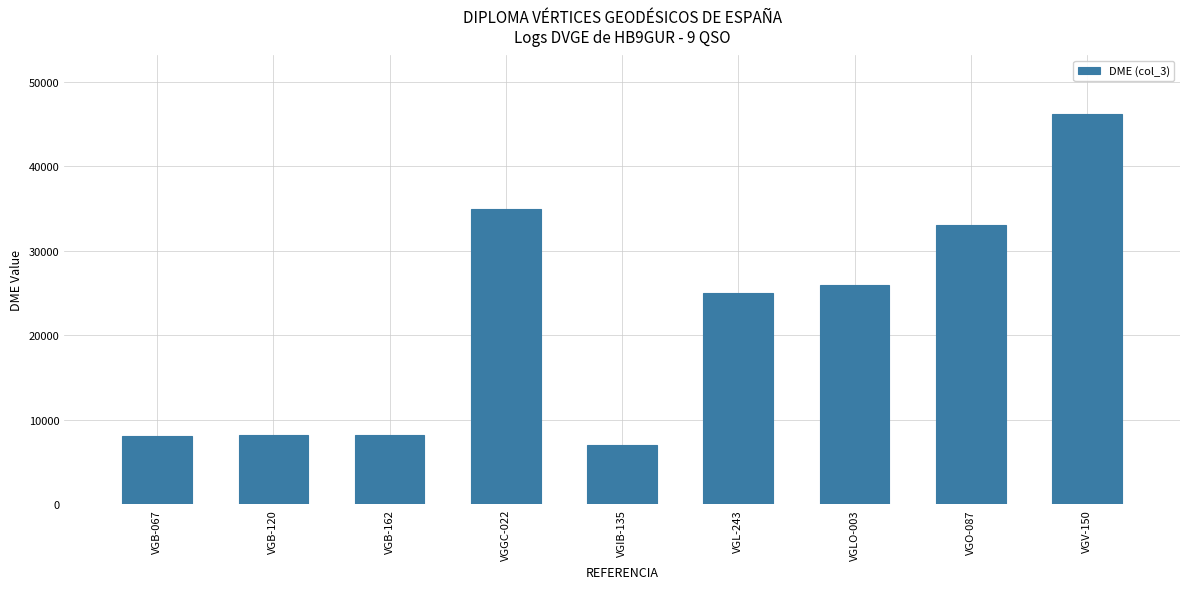

What is the smallest value displayed?

7039